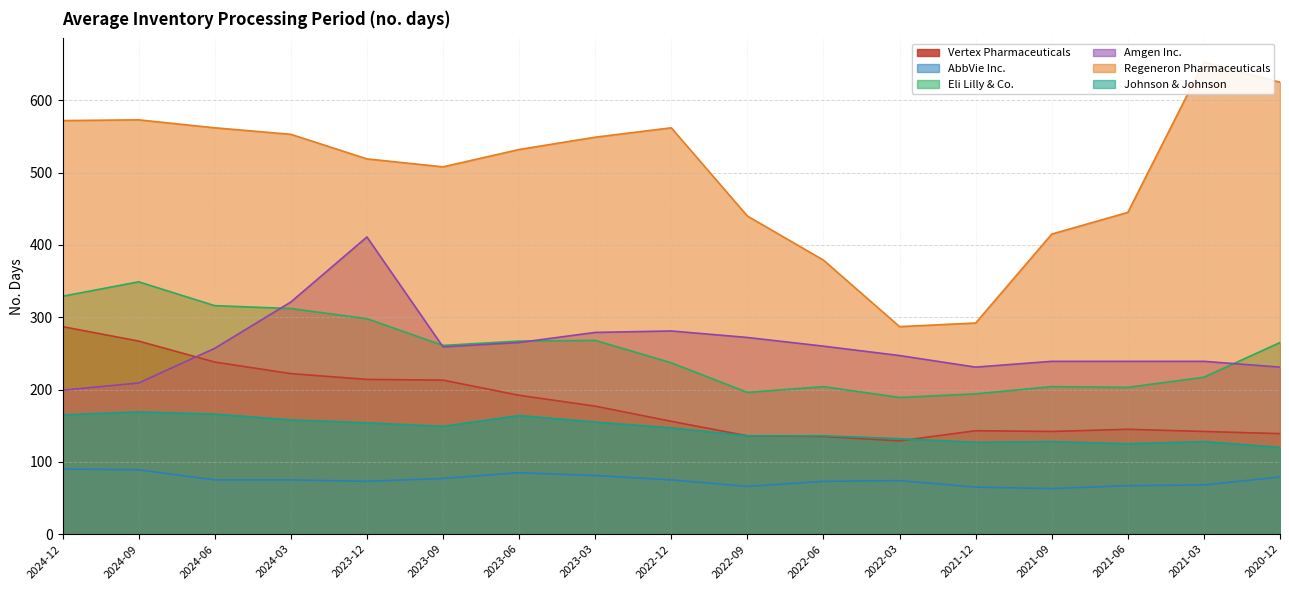

Is it true that Eli Lilly & Co. equals 97 at 2023-09?

False